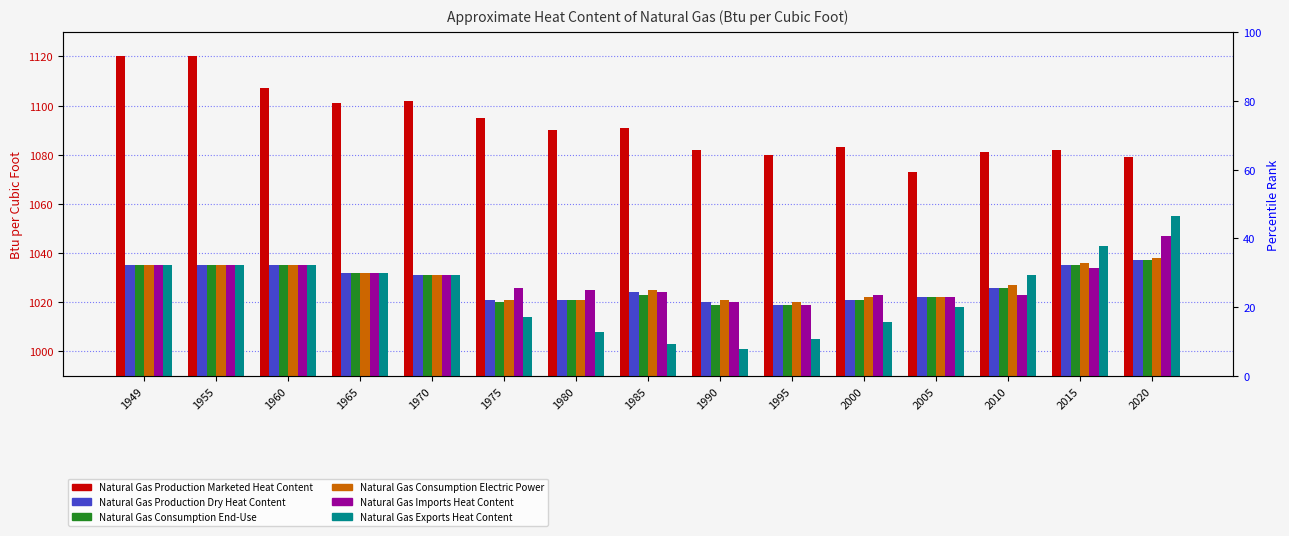

True or false: Natural Gas Production Dry Heat Content has a value of 1035 at 1960.

True